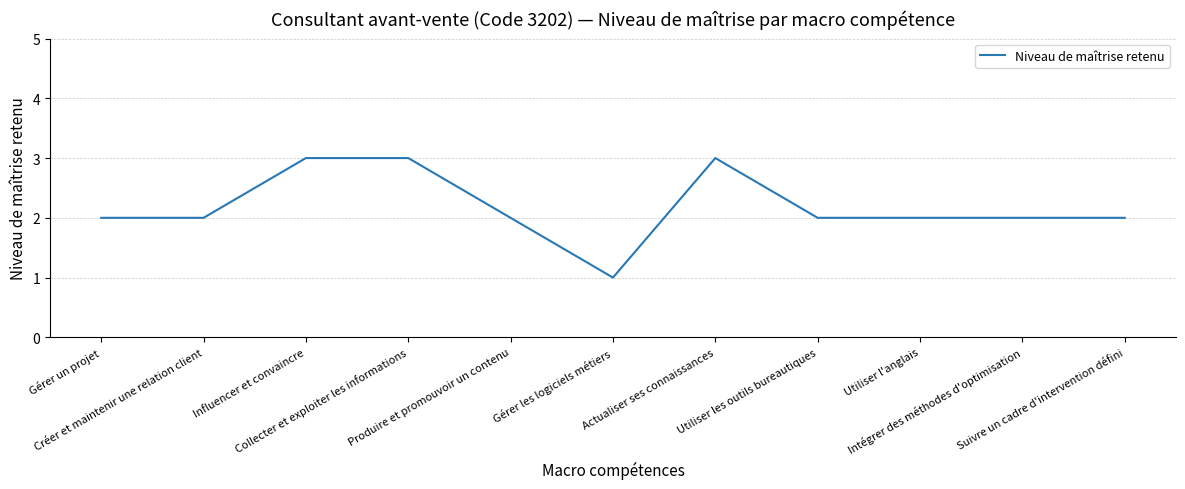

What is the maximum value shown in the chart?

3